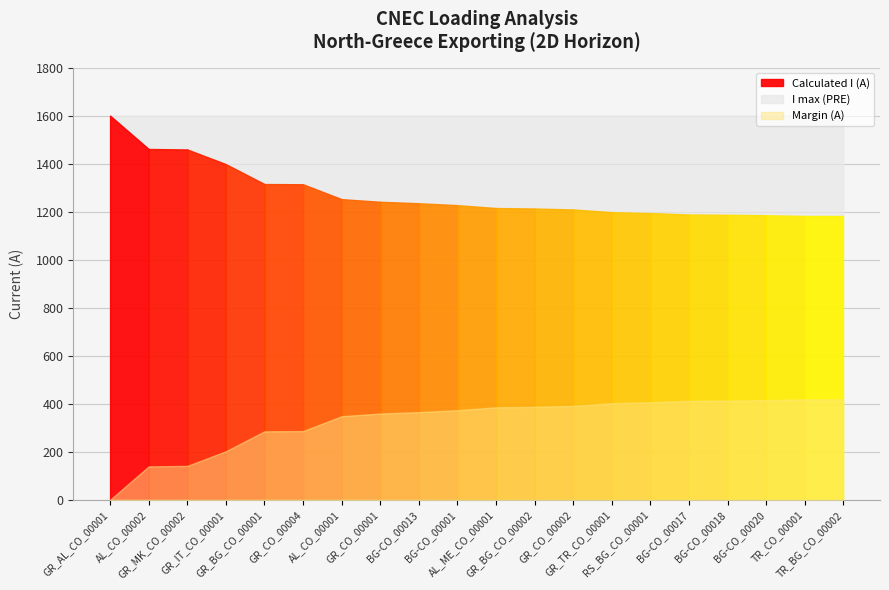

Which series changed the most between GR_AL_CO_00001 and AL_ME_CO_00001?

Calculated I (A)